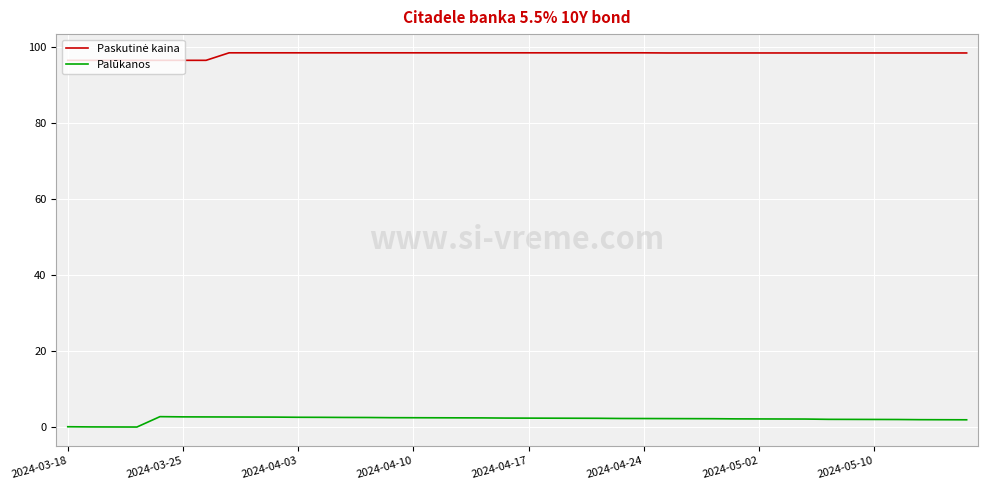

What is the difference between the second highest and second lowest values in the Palūkanos series?

2.7